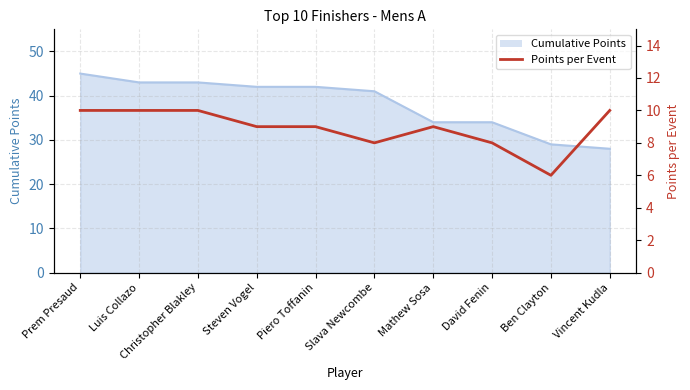

Reading right to left, what are all the values shown in this chart?

10	6	8	9	8	9	9	10	10	10